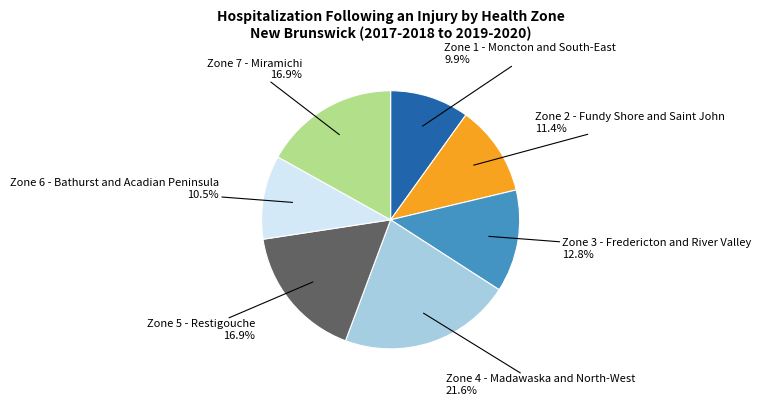

Between Zone 6 - Bathurst and Acadian Peninsula and Zone 1 - Moncton and South-East, which is larger?

Zone 6 - Bathurst and Acadian Peninsula